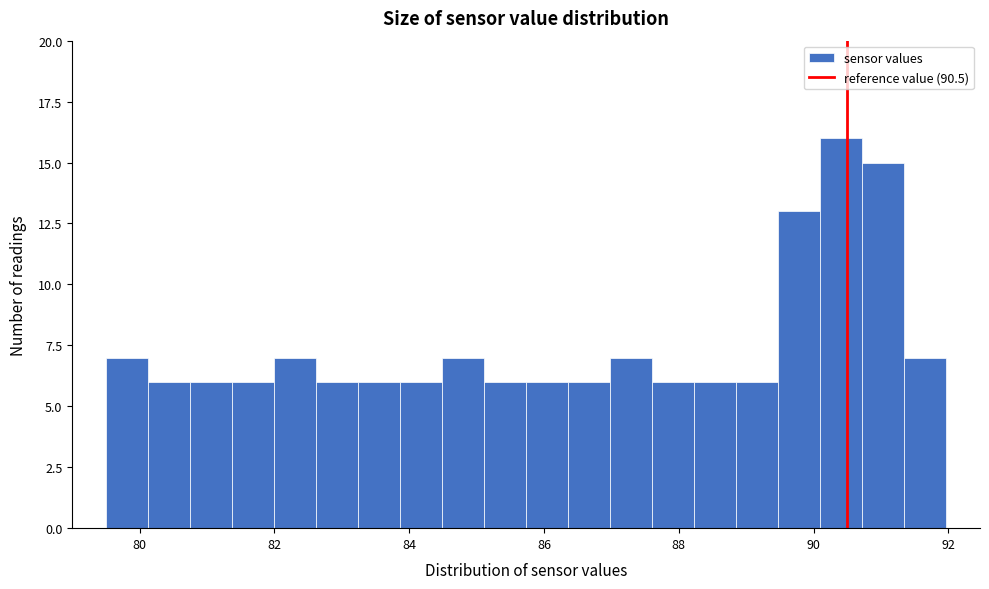

Read against the x-axis, roughly where is the centre of the tallest bar?

90.4